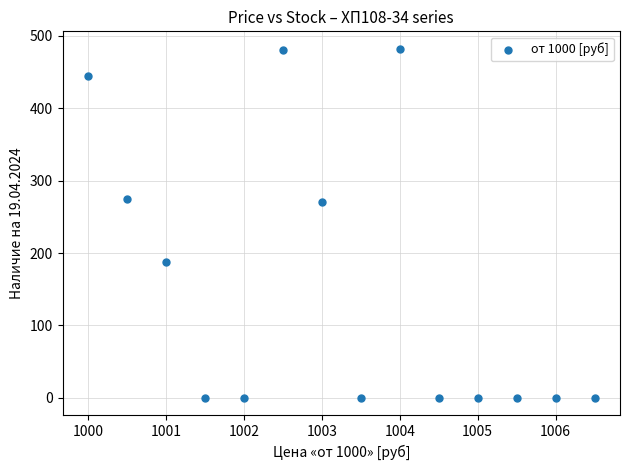

What is the range of Y values (max minus min)?

482